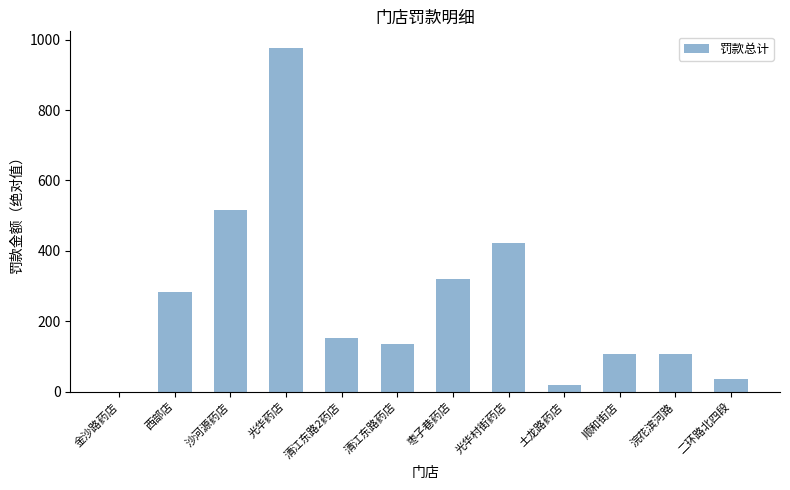

The chart shows a value of 311.8 at 沙河源药店. True or false?

False